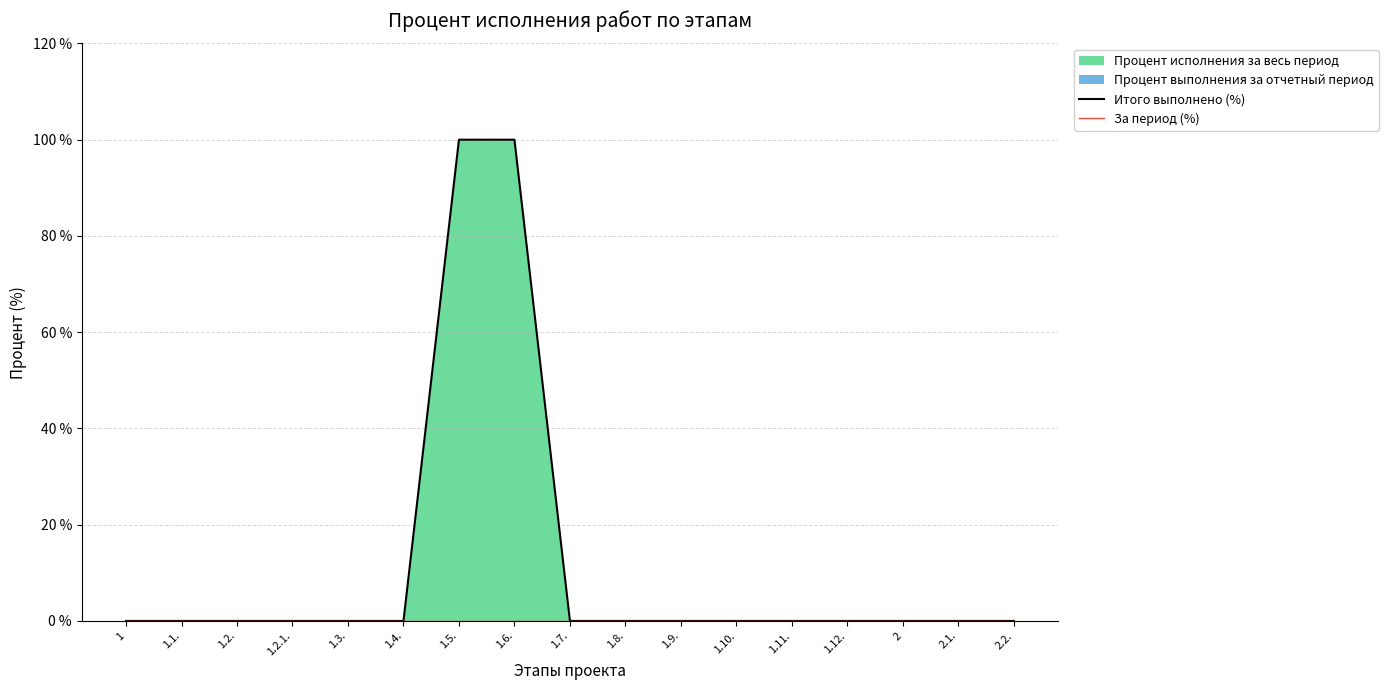

Reading left to right, transcribe all the data shown in this chart.

Итого выполнено (%): 1=0	1.1.=0	1.2.=0	1.2.1.=0	1.3.=0	1.4.=0	1.5.=100	1.6.=100	1.7.=0	1.8.=0	1.9.=0	1.10.=0	1.11.=0	1.12.=0	2=0	2.1.=0	2.2.=0
За период (%): 1=0	1.1.=0	1.2.=0	1.2.1.=0	1.3.=0	1.4.=0	1.5.=0	1.6.=0	1.7.=0	1.8.=0	1.9.=0	1.10.=0	1.11.=0	1.12.=0	2=0	2.1.=0	2.2.=0